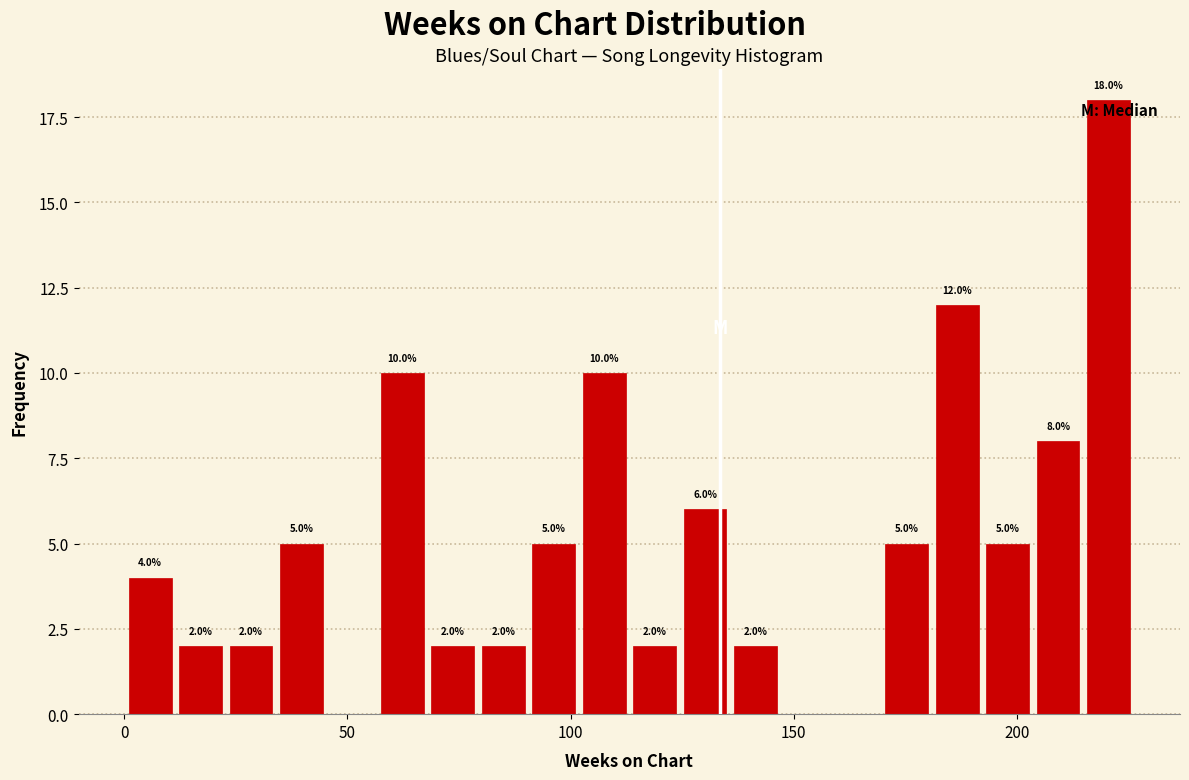

Around what value on the x-axis is the tallest bar? Give the approximate position of its centre, as read against the axis.

220